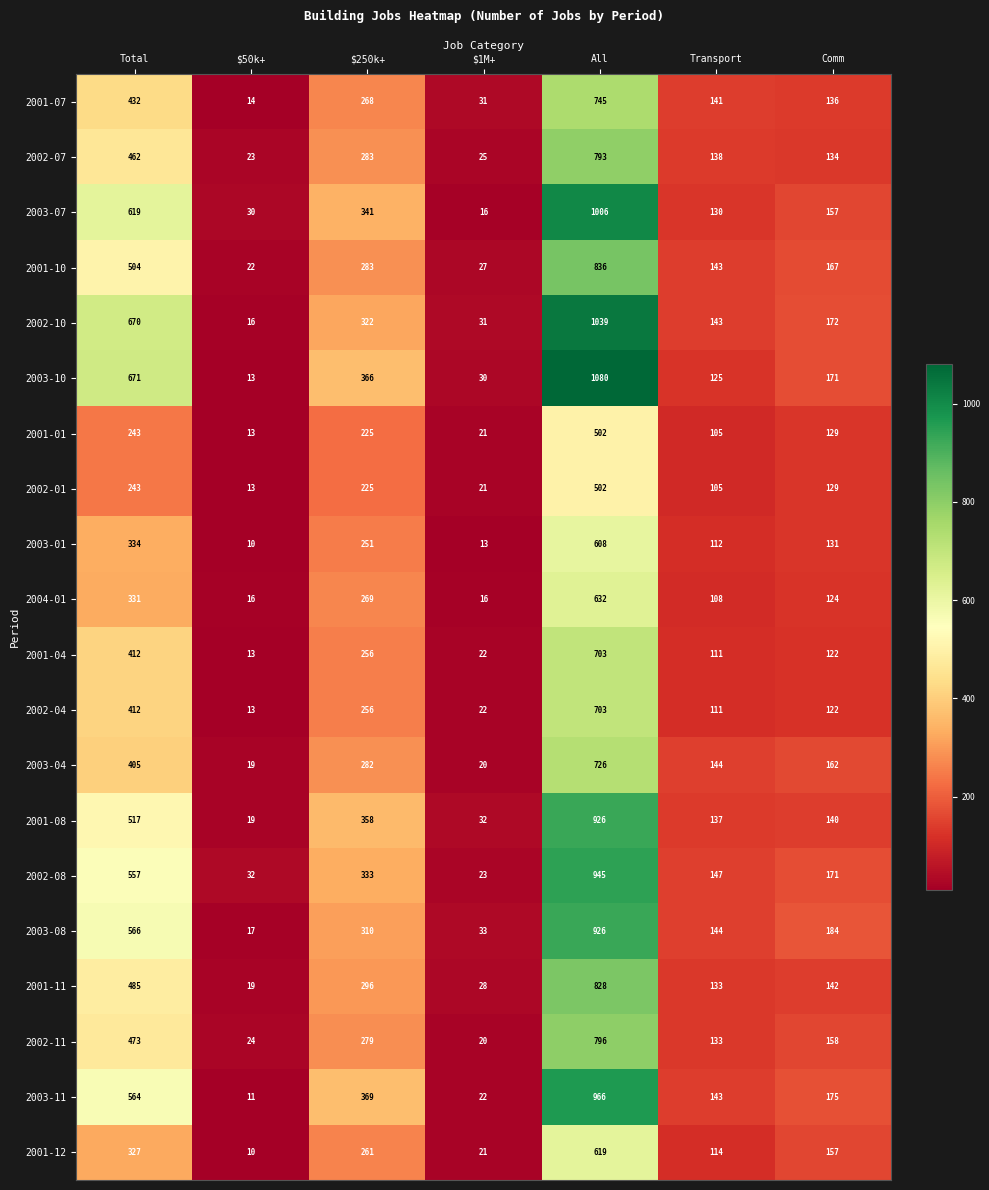

What is the difference between the second highest and minimum values in the 2002-04 series?

399